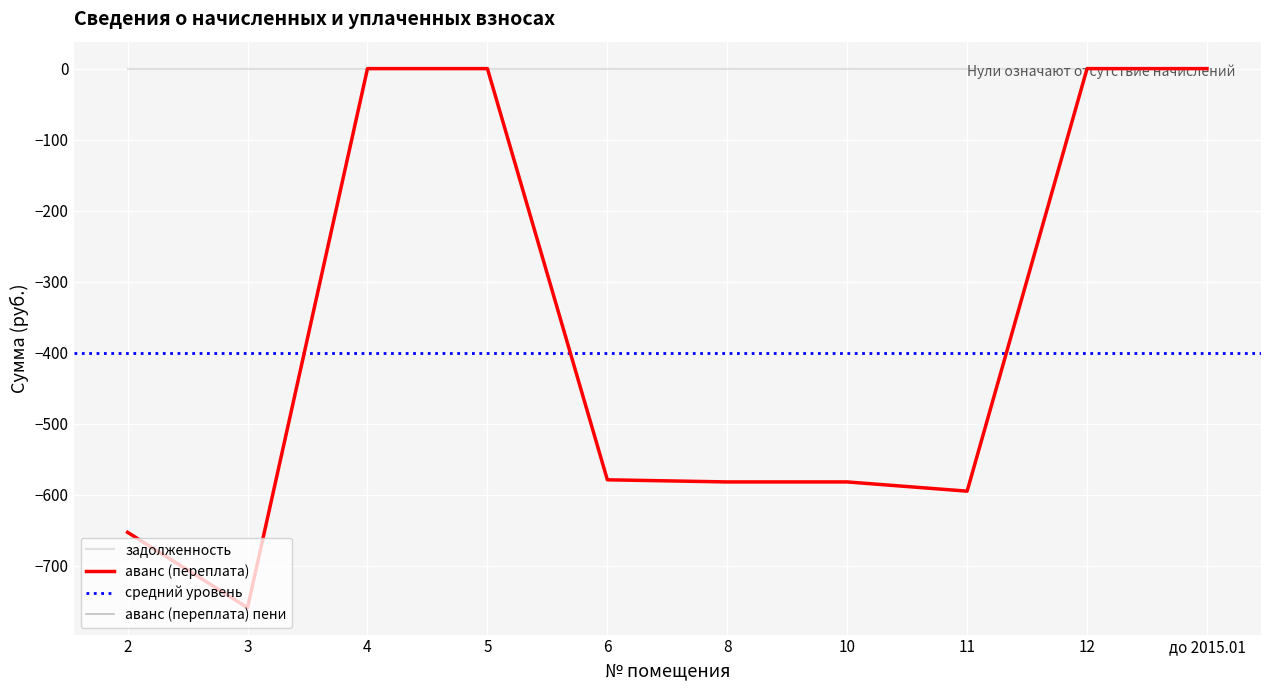

In аванс (переплата), how many points are lower than both neighbors (excluding endpoints)?

2